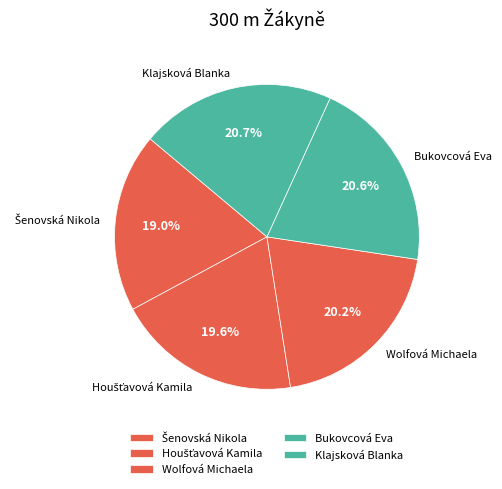

Count the number of slices in the pie.

5